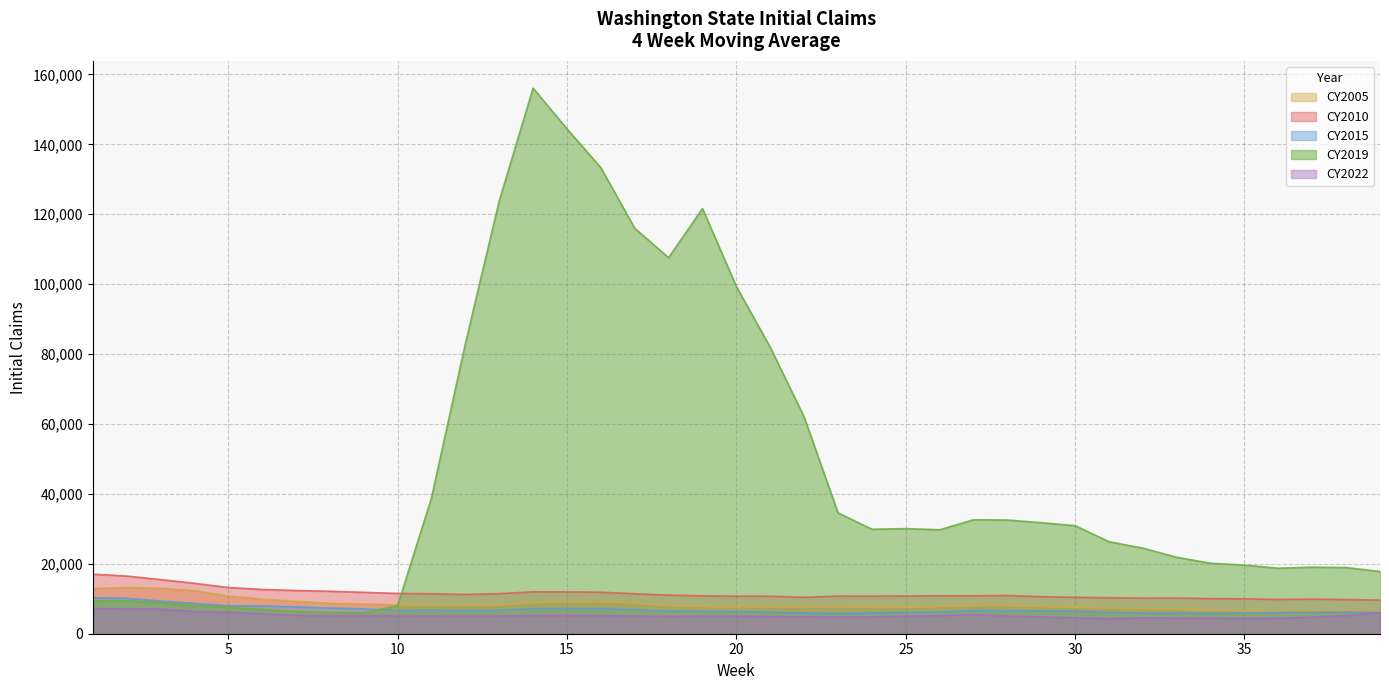

True or false: CY2010 and CY2022 intersect in this chart.

False